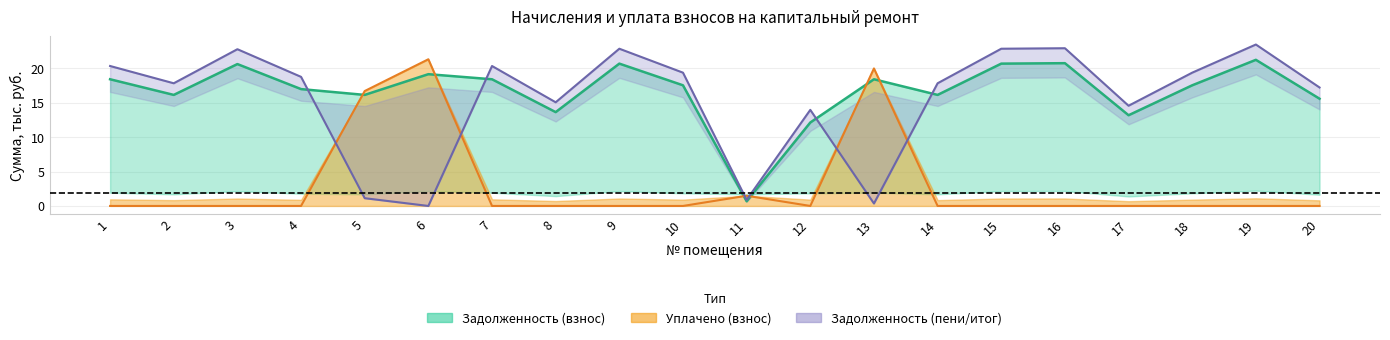

How many intersections are there between zadolzhennost2 and uplacheno?

6